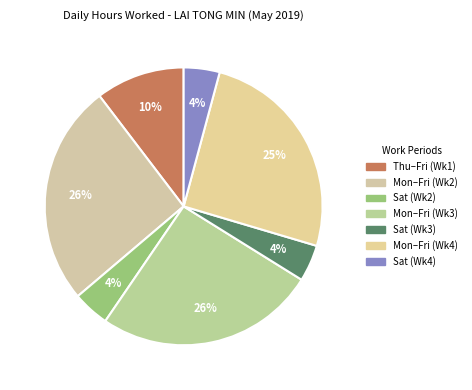

To the nearest percent, what is the average slice percentage?

14%